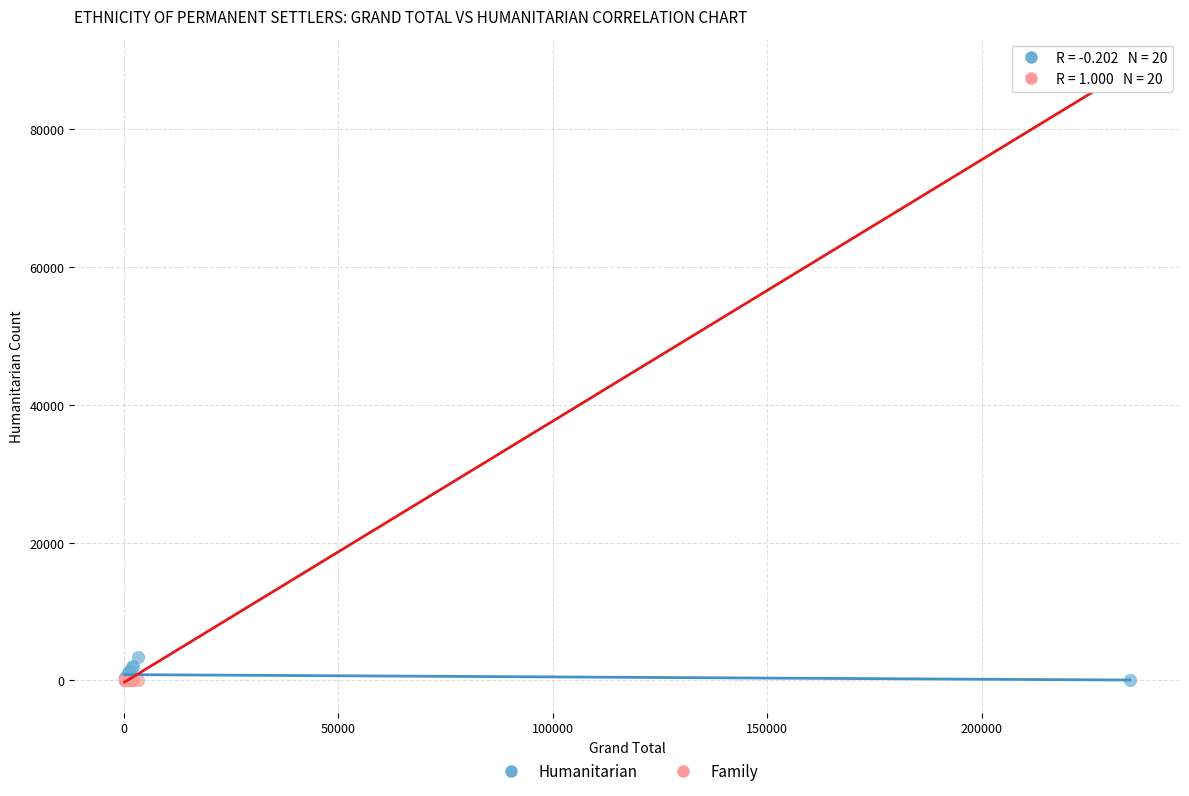

Across all series, what Y value is closest to 44315?

3386